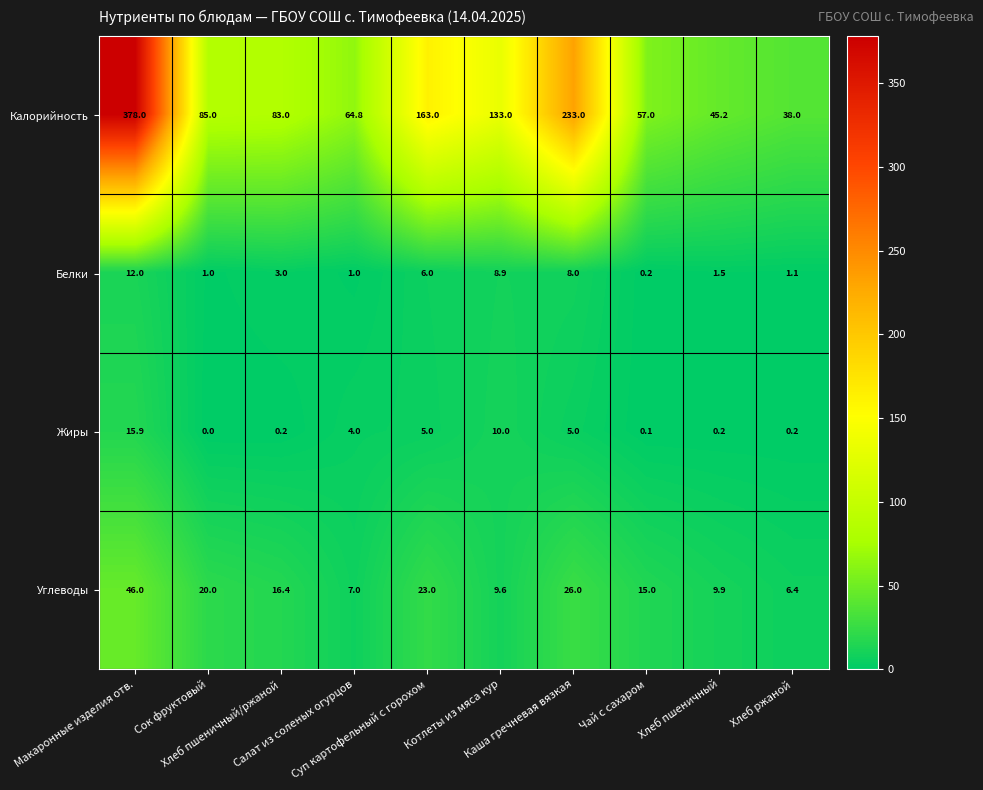

Which series has the largest total across all categories?

Калорийность